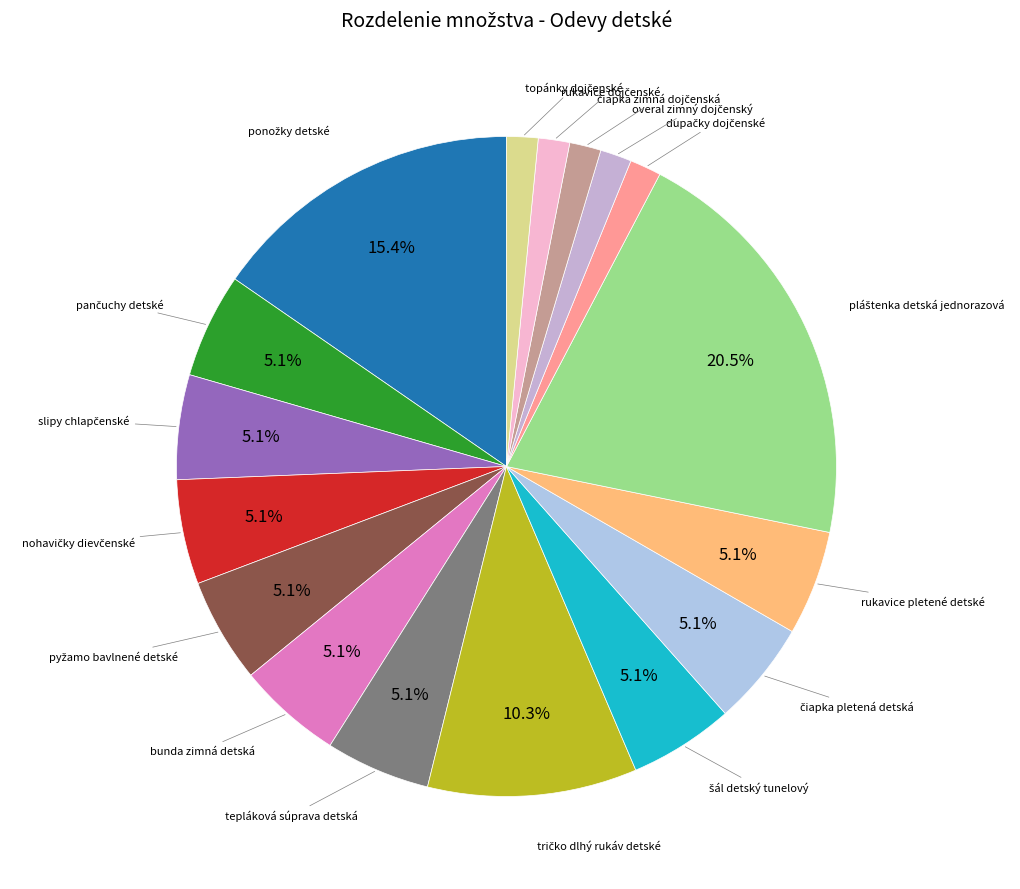

Count the number of slices in the pie.

17